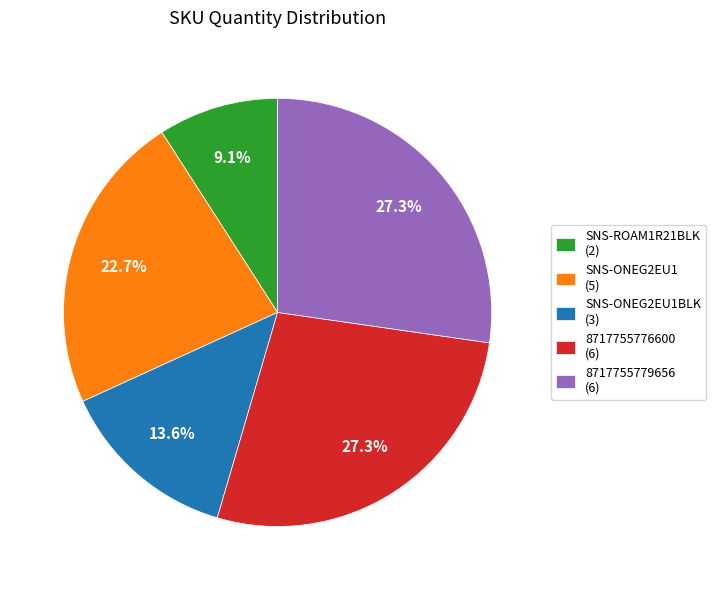

Approximately how many times larger is the value at 8717755779656 (6) compared to 8717755776600 (6)?

1.0